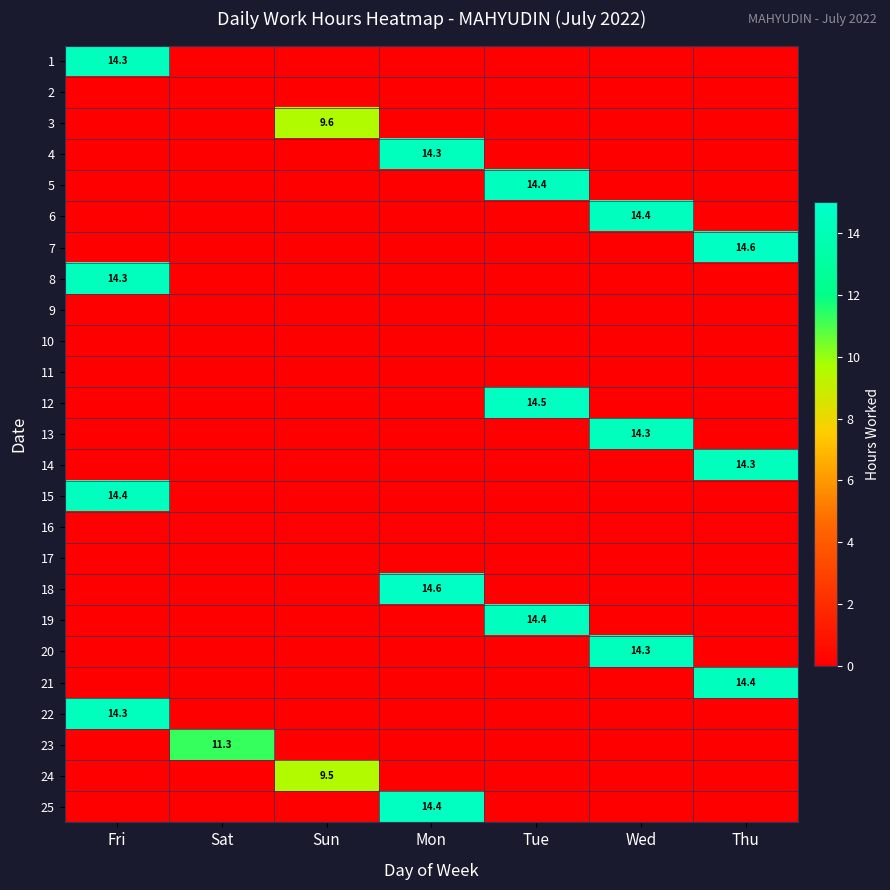

What is the sum of all 19 values?

14.4